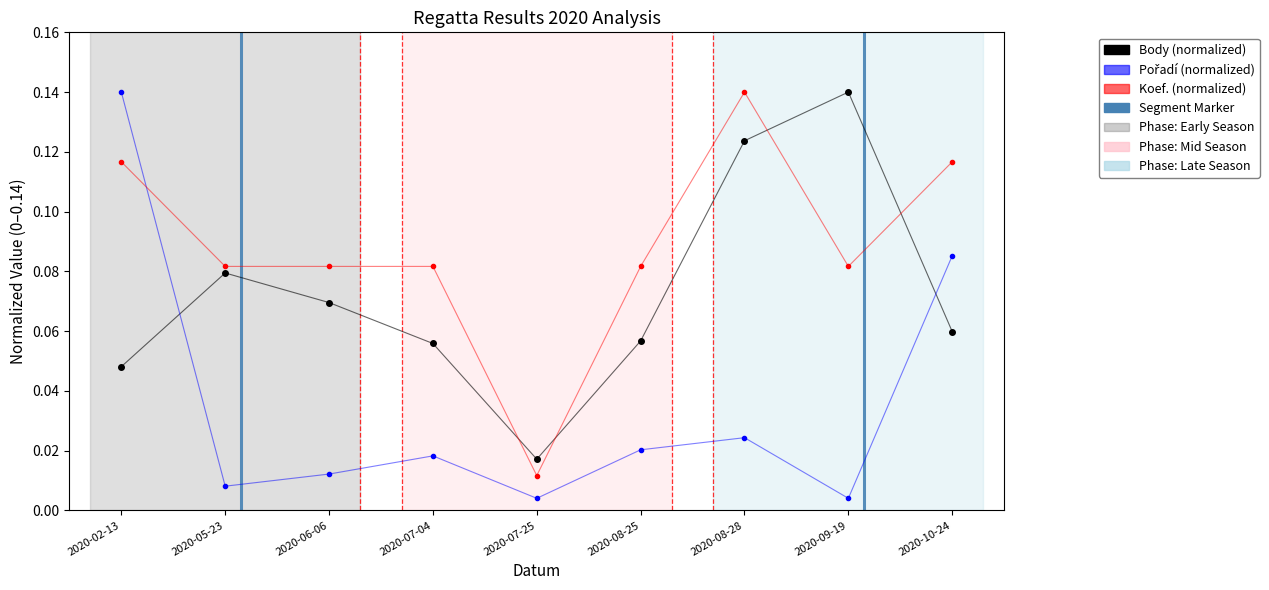

How many data points does each series have?

9